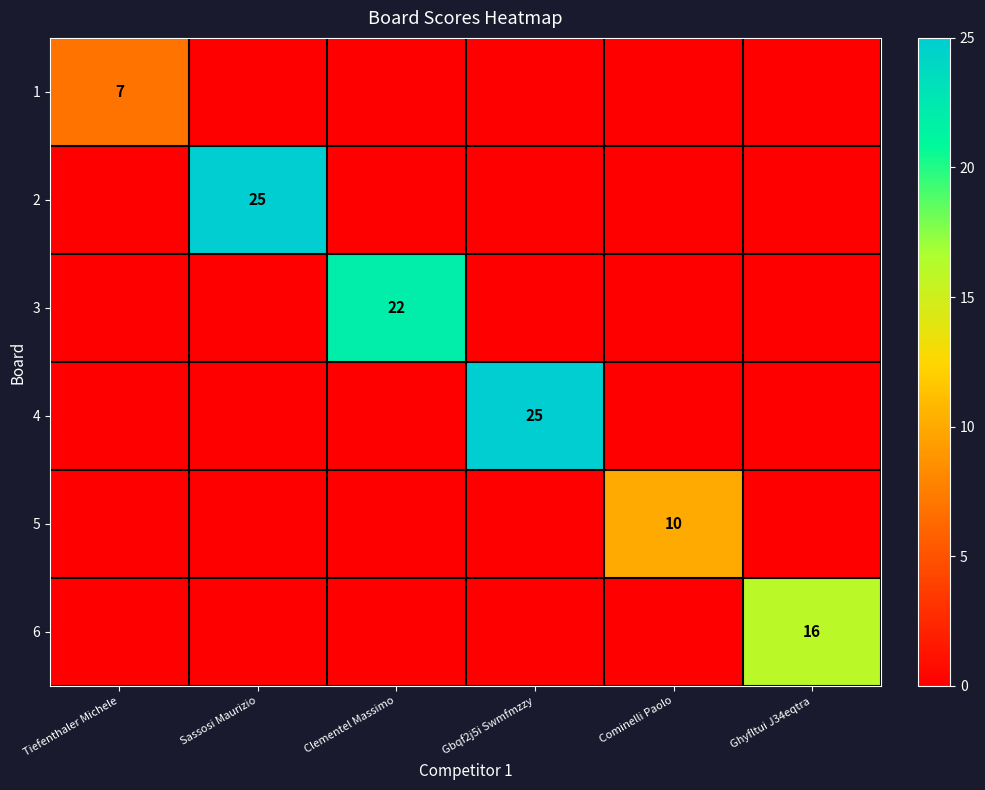

The 1 series shows 7 at Tiefenthaler Michele. True or false?

True